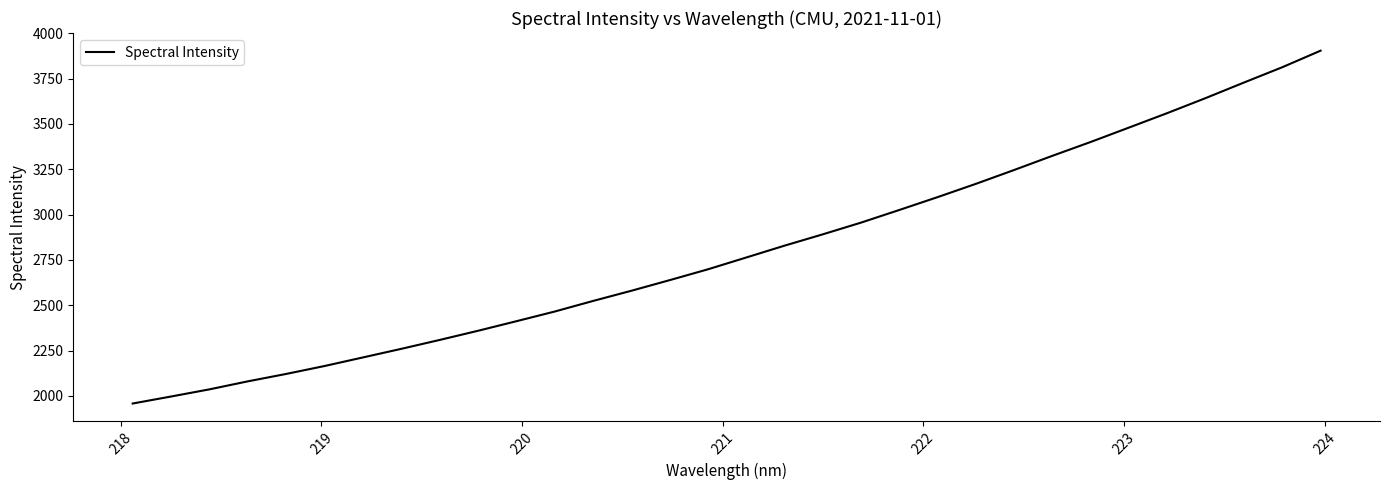

What is the maximum value shown in the chart?

3904.6